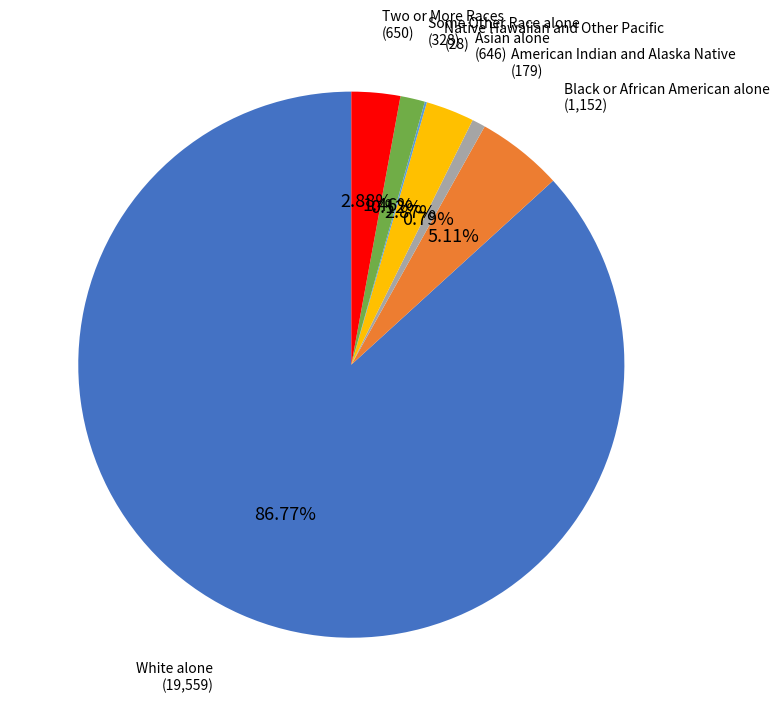

Is there any slice that represents more than half of the pie?

Yes